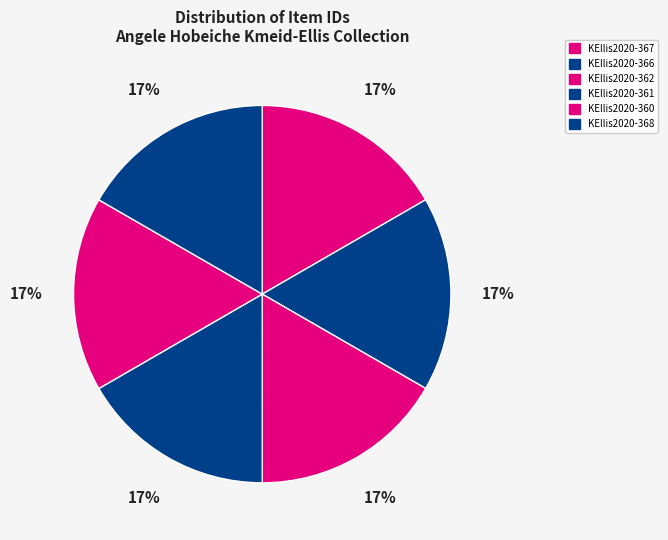

How many slices are in this pie chart?

6